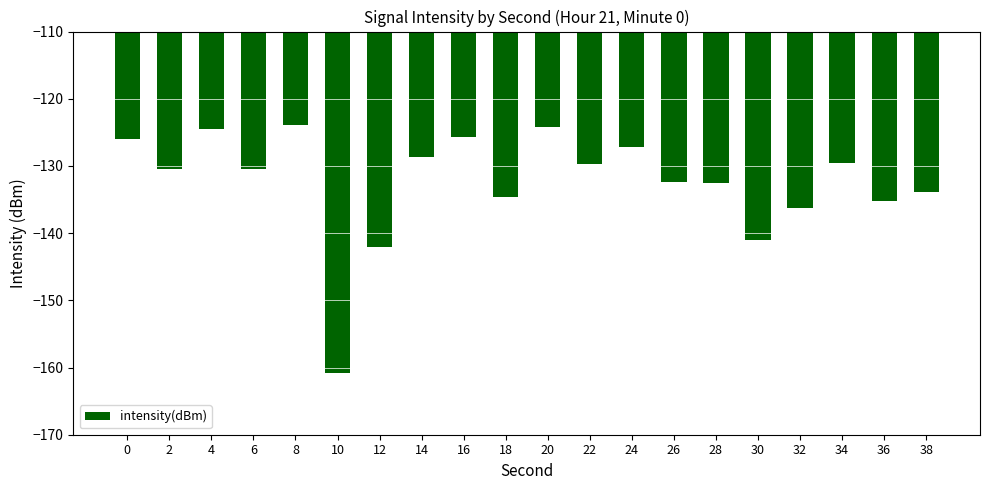

What is the difference between the values at 0 and 6?

4.5